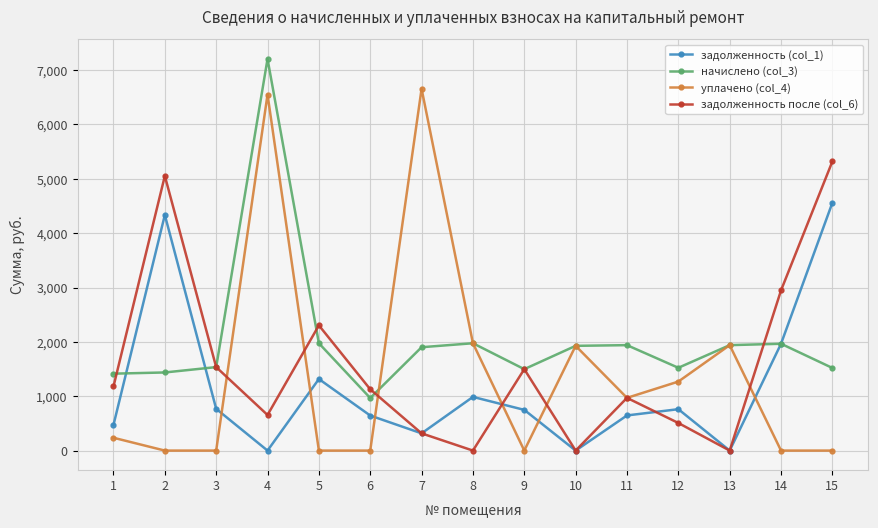

List the series in order of their peak value, highest first.

начислено (col_3), уплачено (col_4), задолженность после (col_6), задолженность (col_1)